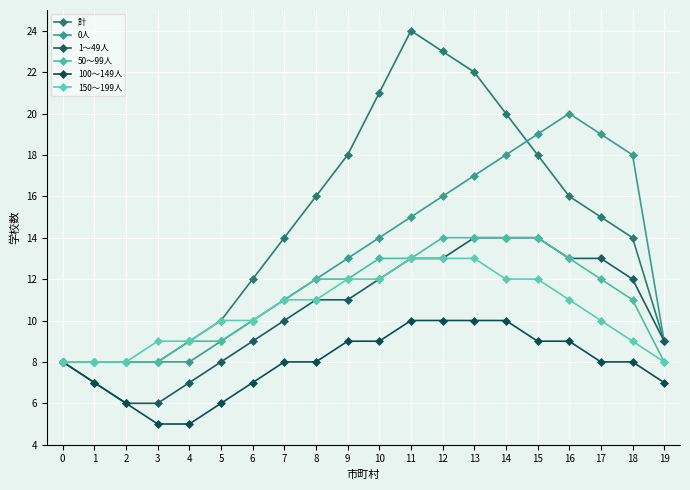

What is the value of the 1～49人 point at the 4th from the left?

6